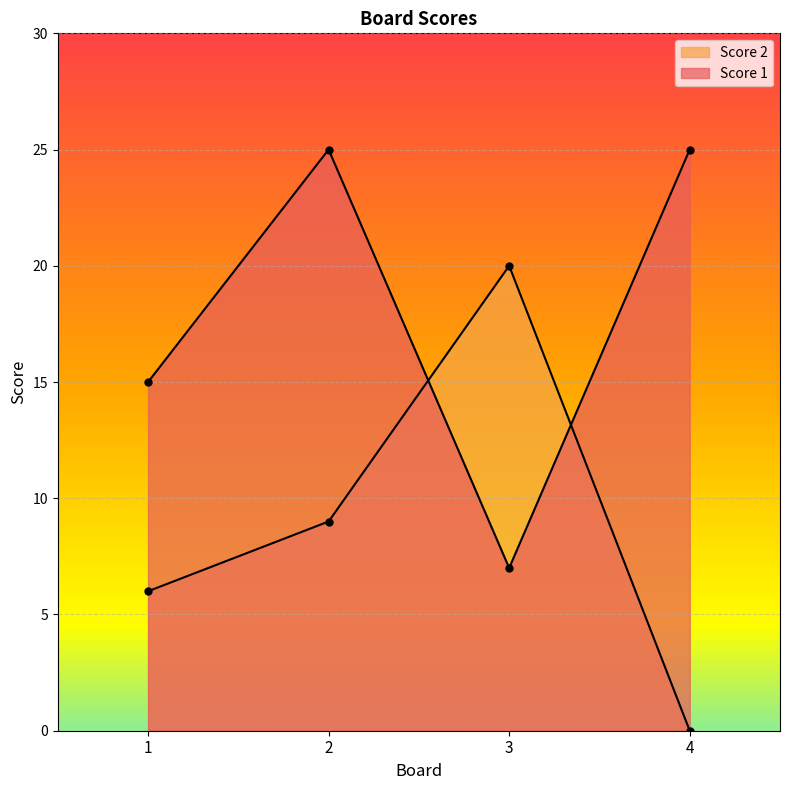

The value of Score 2 at 4 is 9. True or false?

False